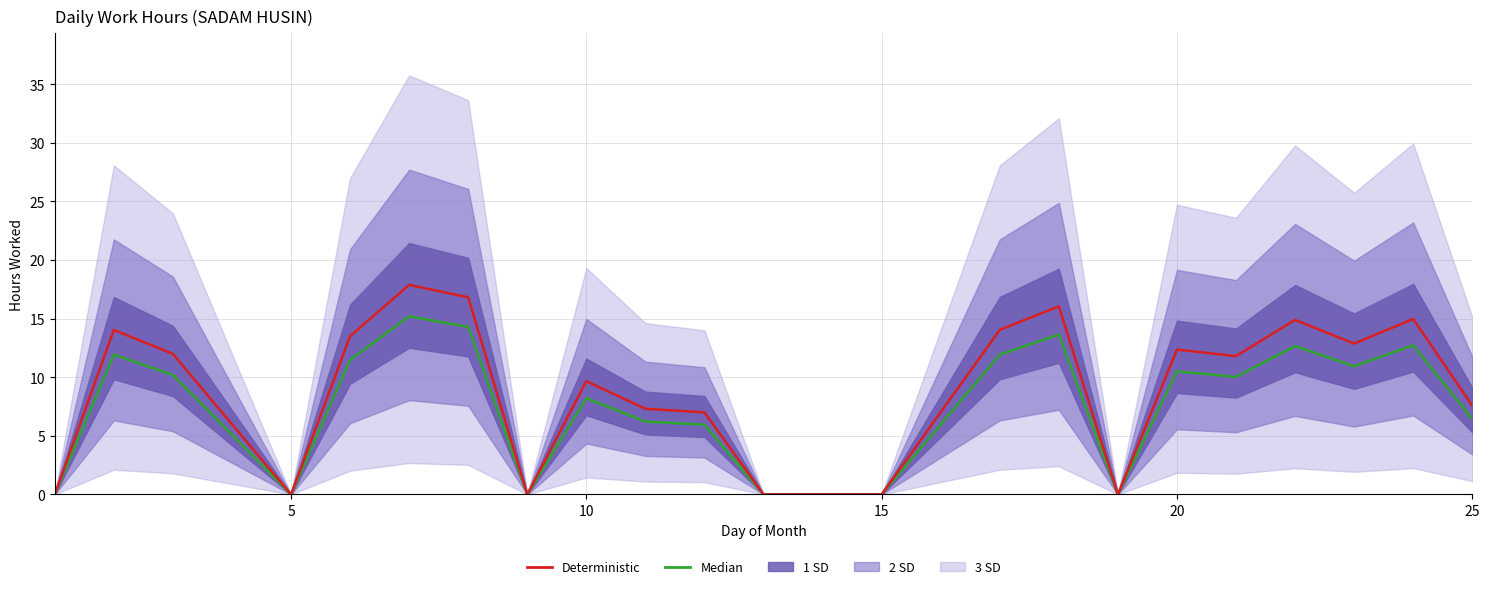

How many lines are shown in the chart?

2